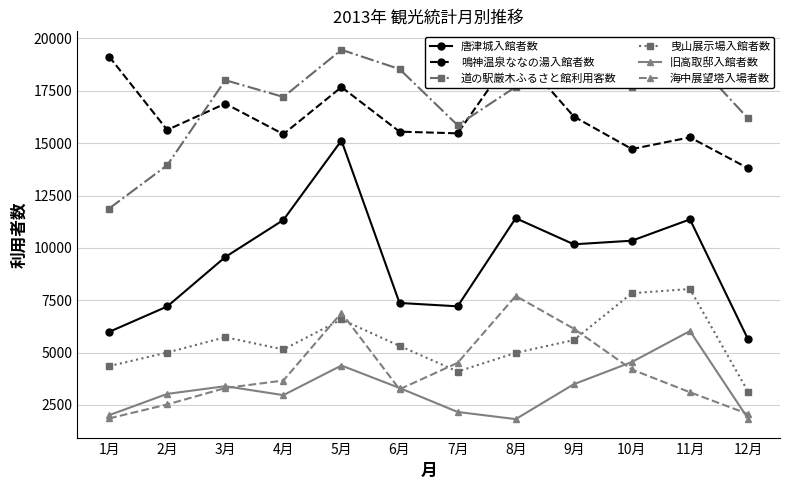

Where is the first local minimum for 道の駅厳木ふるさと館利用客数?

4月